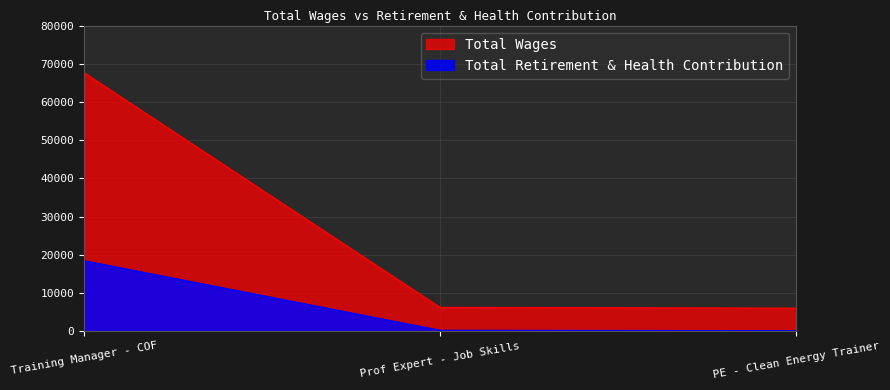

At which label does Total Retirement & Health Contribution first exceed 231?

Training Manager - COF